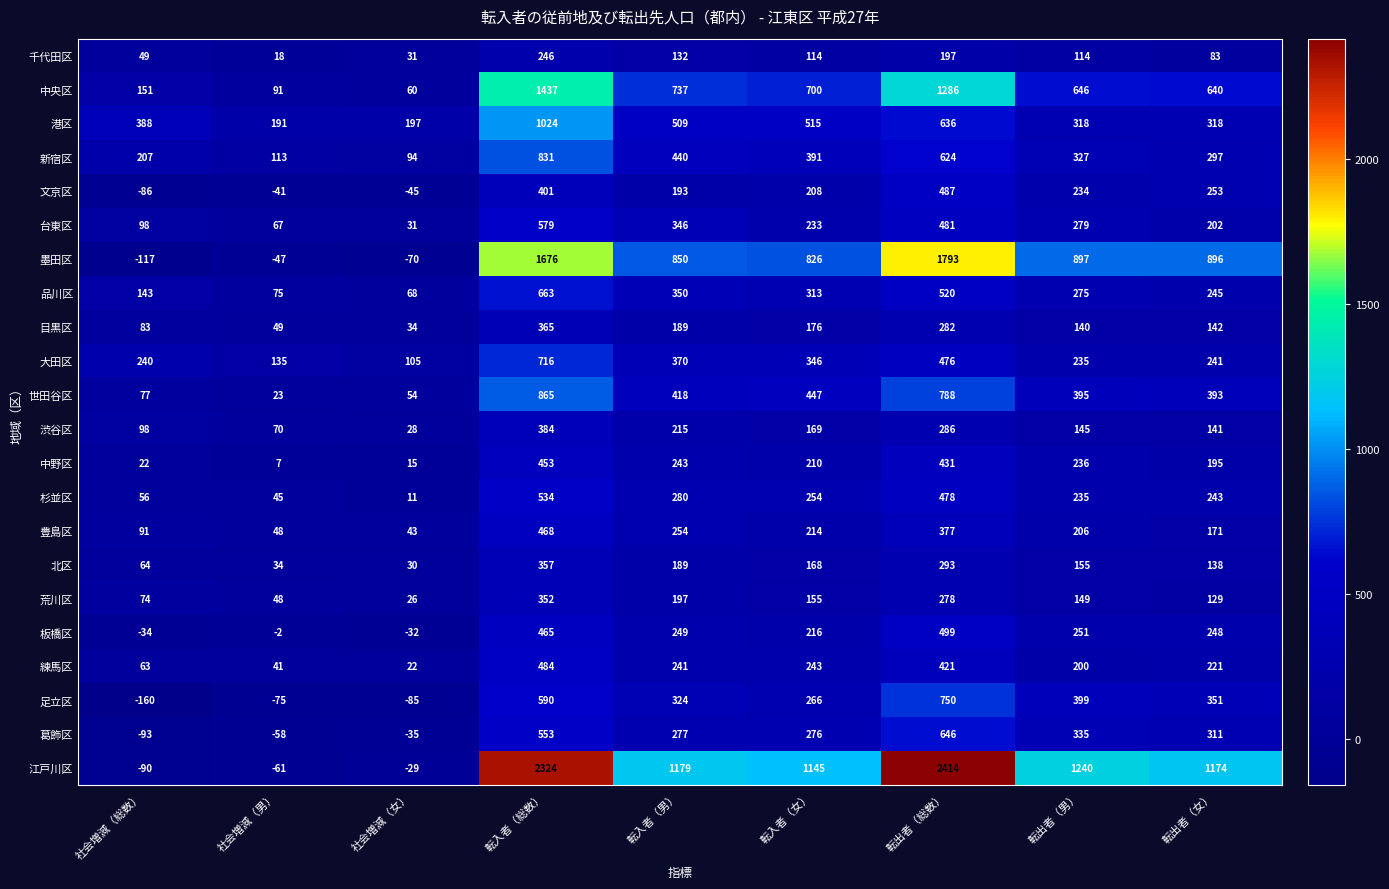

Which series has the largest range (max minus min)?

江戸川区